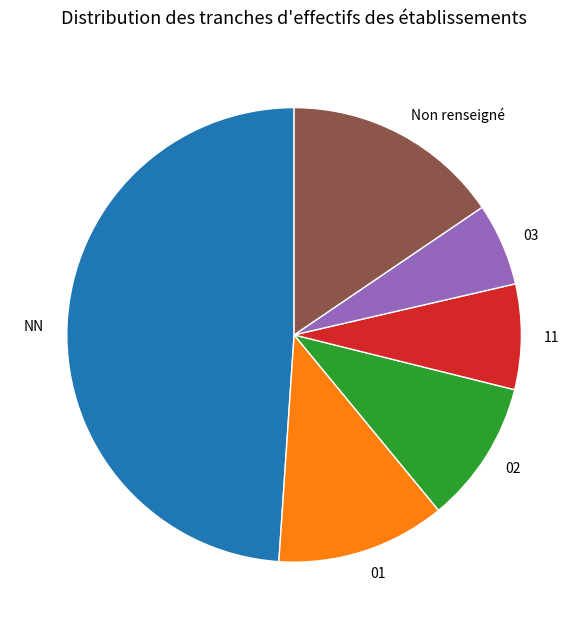

Rank the categories by value from lowest to highest.

03, 11, 02, 01, Non renseigné, NN